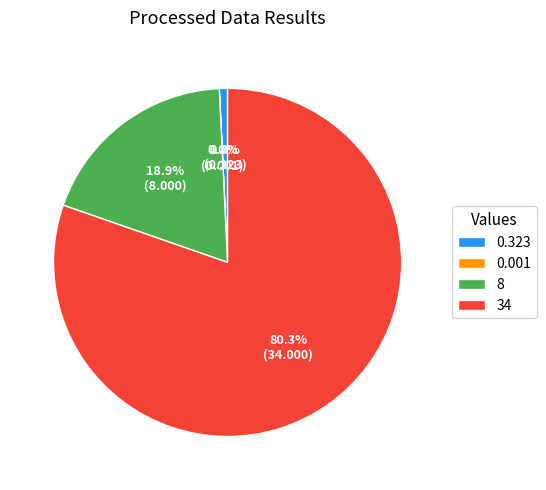

What is the largest slice in the pie chart?

34